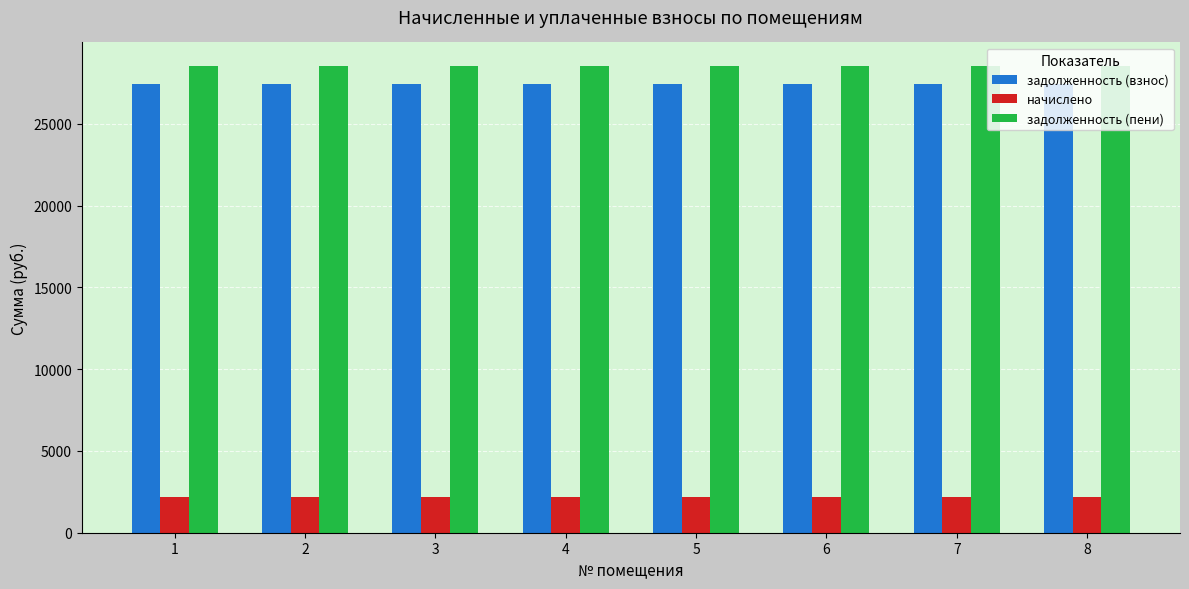

The value of задолженность (взнос) at 8 is 27461.3. True or false?

True